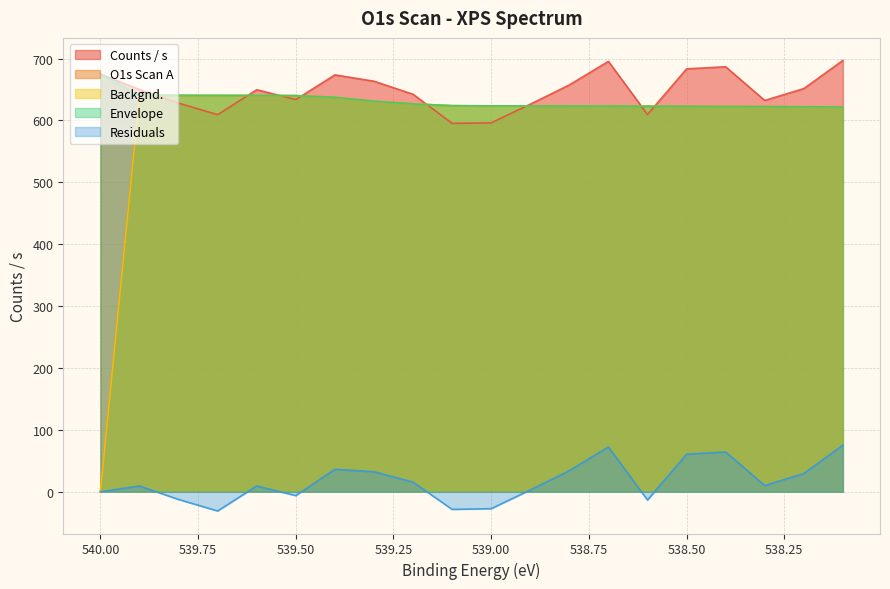

What is the total value across all series at 538.7?

2637.4